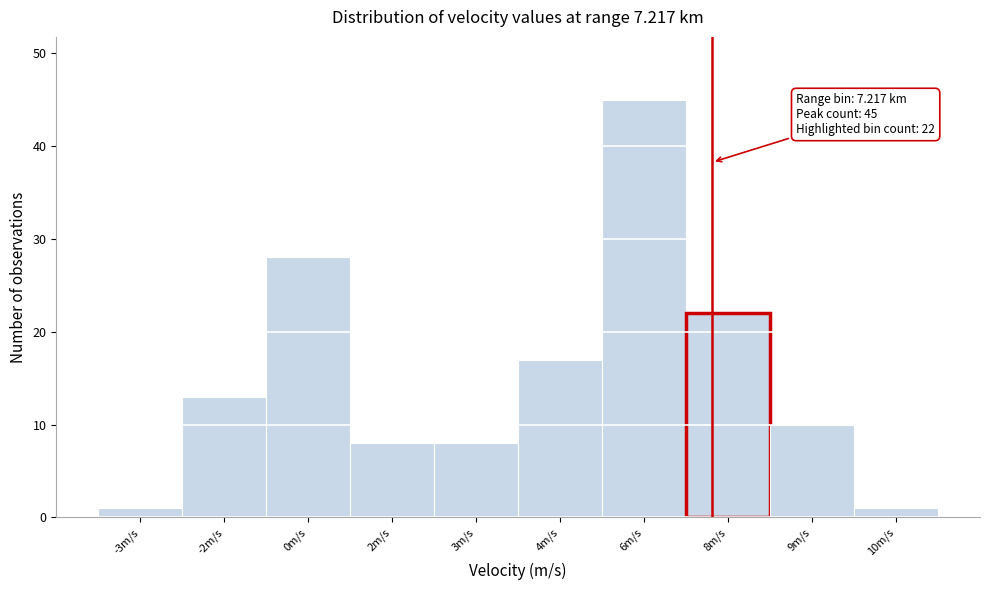

Reading left to right, list all the values displayed in this chart.

-3m/s=1	-2m/s=13	0m/s=28	2m/s=8	3m/s=8	4m/s=17	6m/s=45	8m/s=22	9m/s=10	10m/s=1